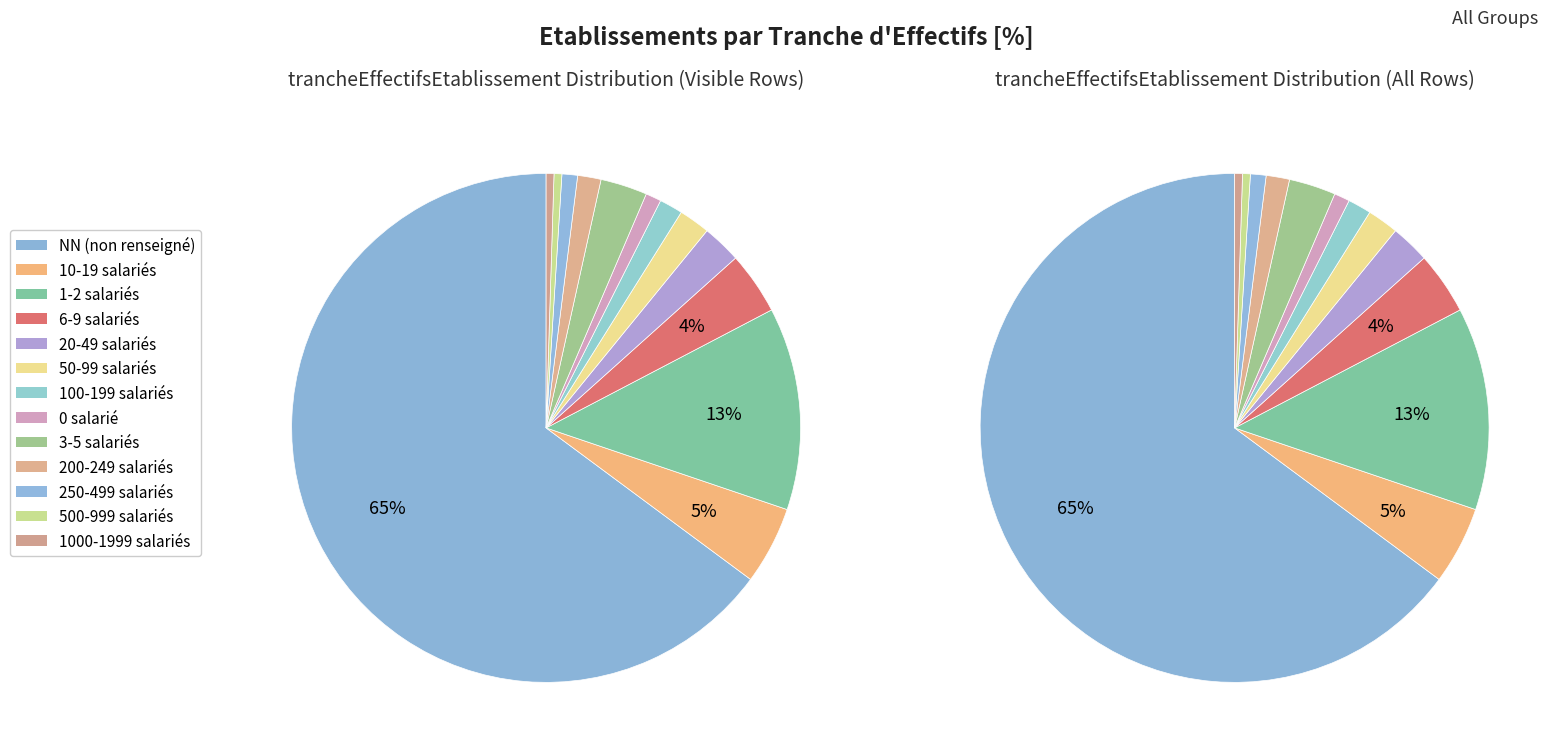

True or false: 32 accounts for 1% of the total.

True